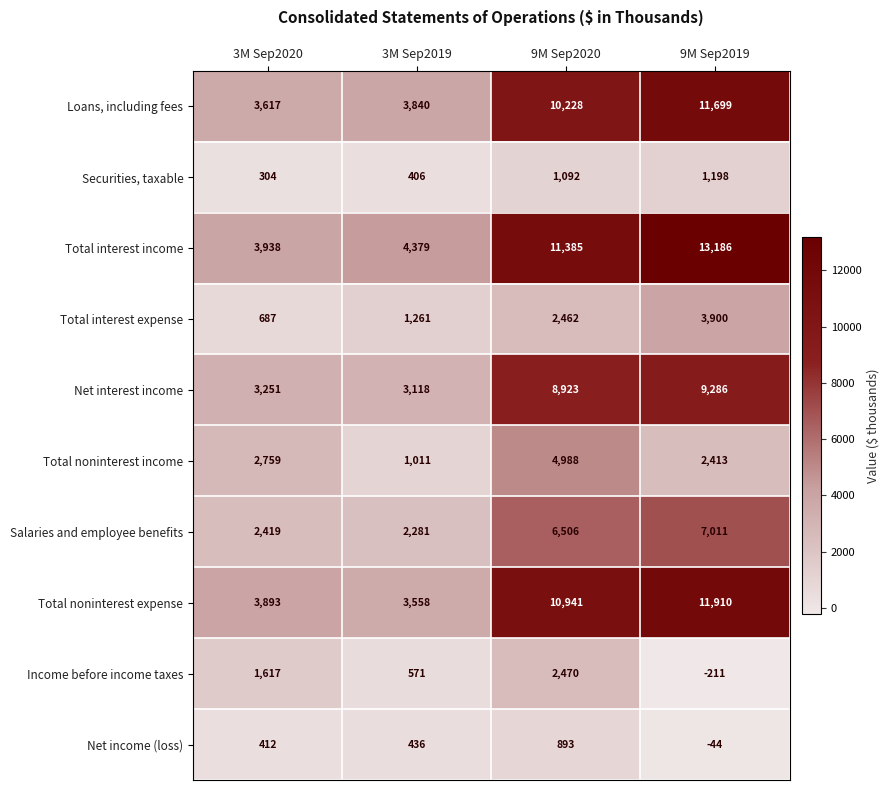

Read the Salaries and employee benefits value at 3M Sep2020, to the nearest 50.

2400